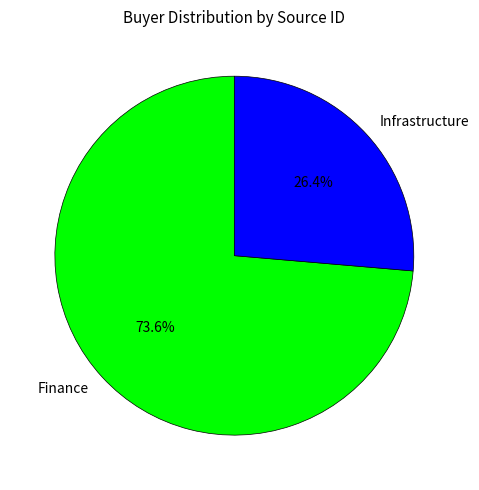

Which slice represents more than half of the pie?

Finance